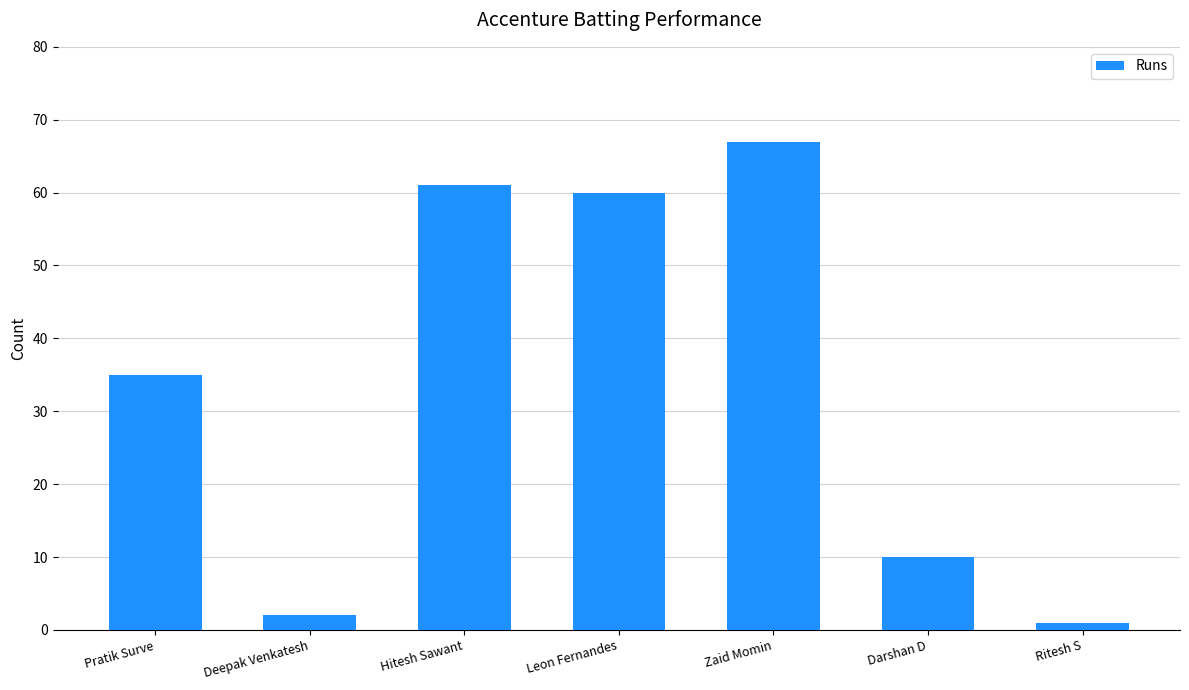

What is the approximate value at Leon Fernandes, to the nearest 10?

60